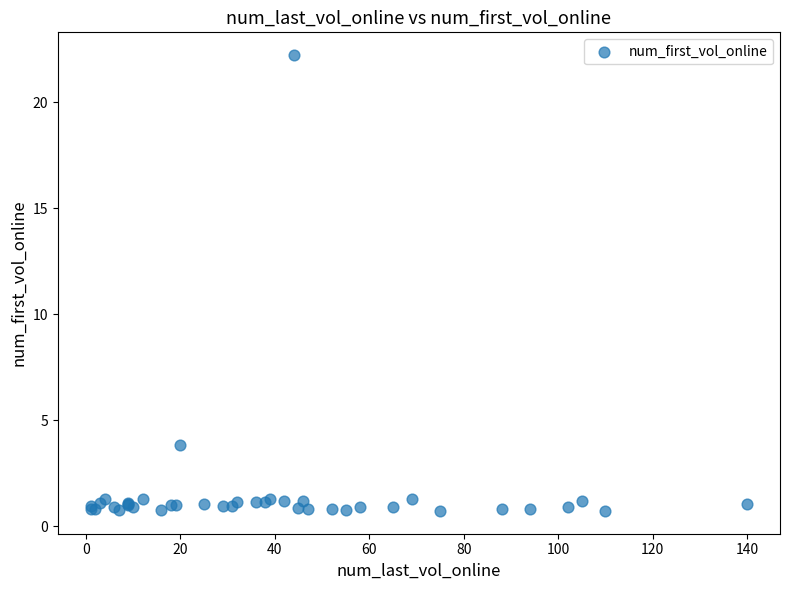

What Y value in the scatter plot is closest to 11?

3.8